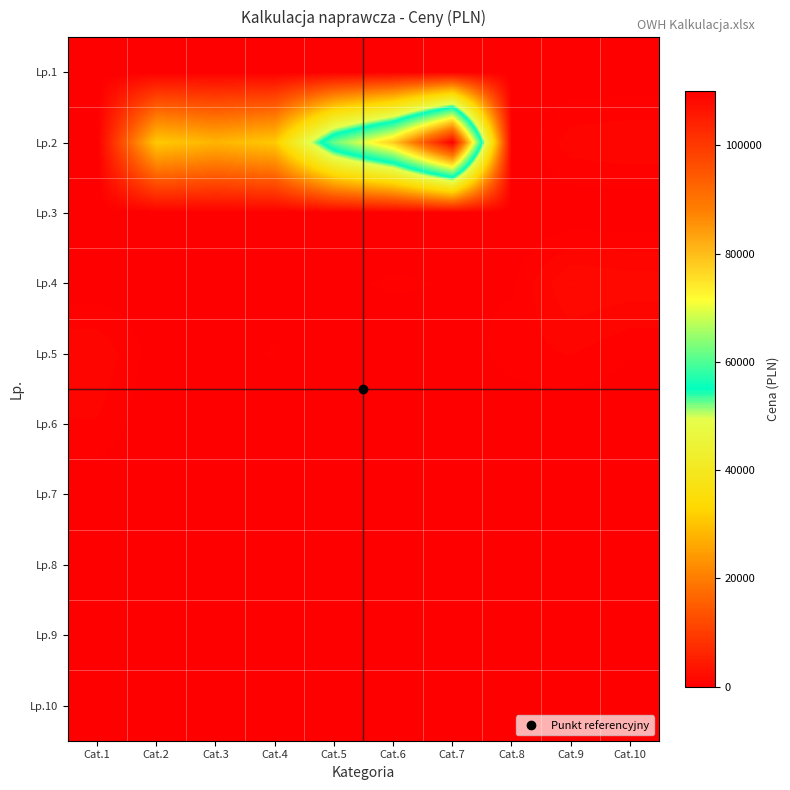

Reading right to left, what are all the values shown in this chart?

Lp.1: Cat.10=0	Cat.9=0	Cat.8=0	Cat.7=0	Cat.6=0	Cat.5=0	Cat.4=0	Cat.3=0	Cat.2=0	Cat.1=0
Lp.2: Cat.10=1250	Cat.9=1100	Cat.8=0	Cat.7=110000	Cat.6=78000	Cat.5=62000	Cat.4=31000	Cat.3=28000	Cat.2=31000	Cat.1=0
Lp.3: Cat.10=0	Cat.9=0	Cat.8=0	Cat.7=0	Cat.6=0	Cat.5=0	Cat.4=0	Cat.3=0	Cat.2=0	Cat.1=0
Lp.4: Cat.10=1560	Cat.9=1750	Cat.8=360	Cat.7=410	Cat.6=490	Cat.5=345	Cat.4=135	Cat.3=85	Cat.2=180	Cat.1=110
Lp.5: Cat.10=465	Cat.9=880	Cat.8=660	Cat.7=105	Cat.6=106	Cat.5=90	Cat.4=480	Cat.3=190	Cat.2=135	Cat.1=1250
Lp.6: Cat.10=0	Cat.9=0	Cat.8=0	Cat.7=0	Cat.6=0	Cat.5=0	Cat.4=0	Cat.3=0	Cat.2=0	Cat.1=825
Lp.7: Cat.10=0	Cat.9=0	Cat.8=0	Cat.7=0	Cat.6=0	Cat.5=0	Cat.4=0	Cat.3=0	Cat.2=0	Cat.1=0
Lp.8: Cat.10=0	Cat.9=0	Cat.8=0	Cat.7=0	Cat.6=0	Cat.5=0	Cat.4=0	Cat.3=0	Cat.2=0	Cat.1=0
Lp.9: Cat.10=0	Cat.9=0	Cat.8=0	Cat.7=0	Cat.6=0	Cat.5=0	Cat.4=0	Cat.3=0	Cat.2=0	Cat.1=0
Lp.10: Cat.10=0	Cat.9=0	Cat.8=0	Cat.7=0	Cat.6=0	Cat.5=0	Cat.4=0	Cat.3=0	Cat.2=0	Cat.1=0